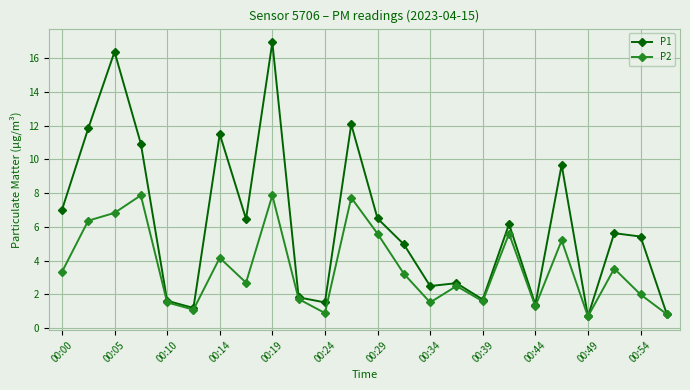

True or false: P2 has more than 1 interior local peaks.

True